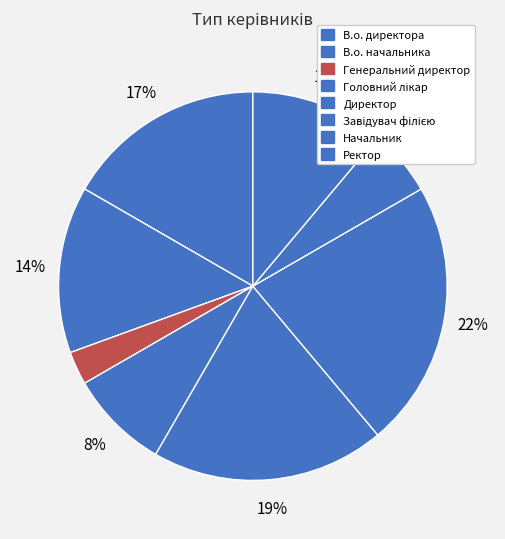

What portion of the pie excludes Начальник?

94.4%